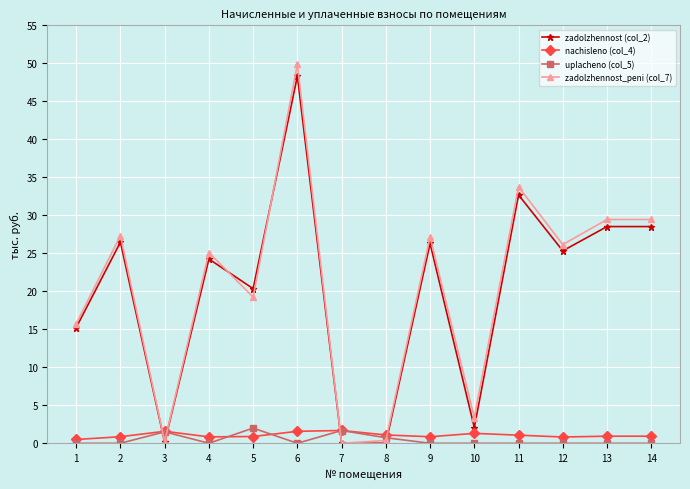

Does the chart display data point markers on the line(s)?

Yes